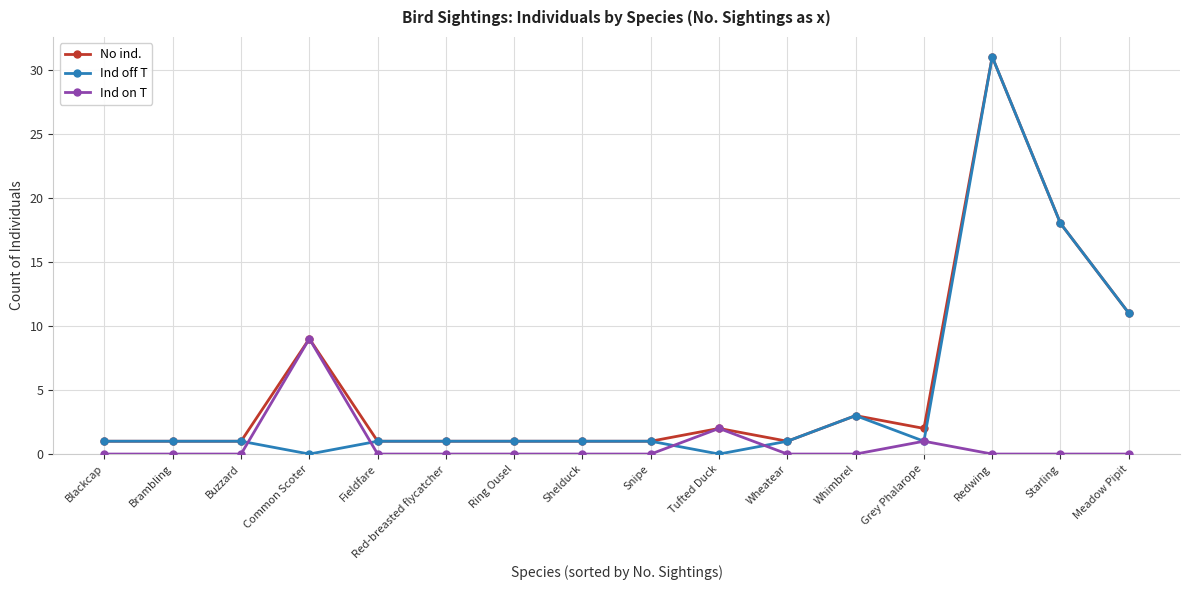

What is the difference between the Ind off T values at Common Scoter and Red-breasted flycatcher?

1